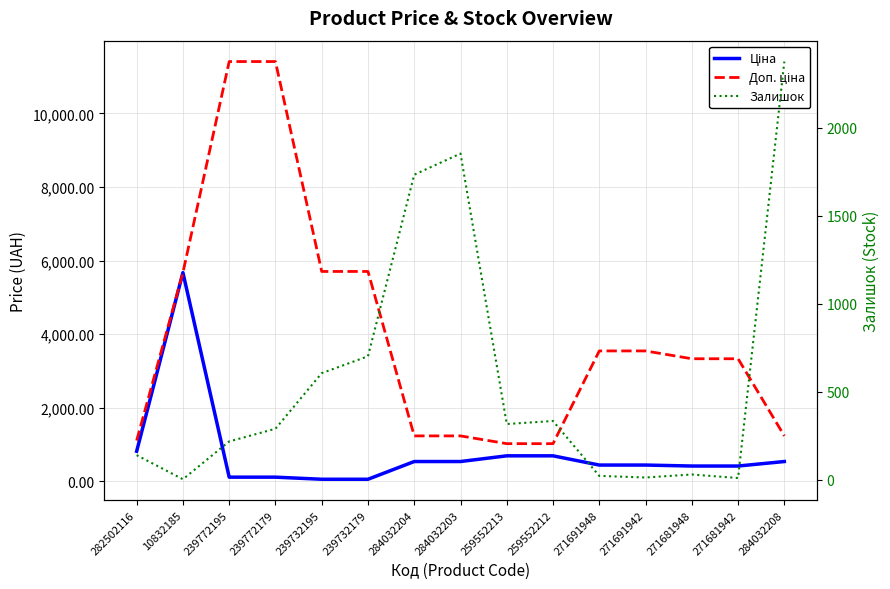

Between 284032208 and 239732179, which is larger?

284032208